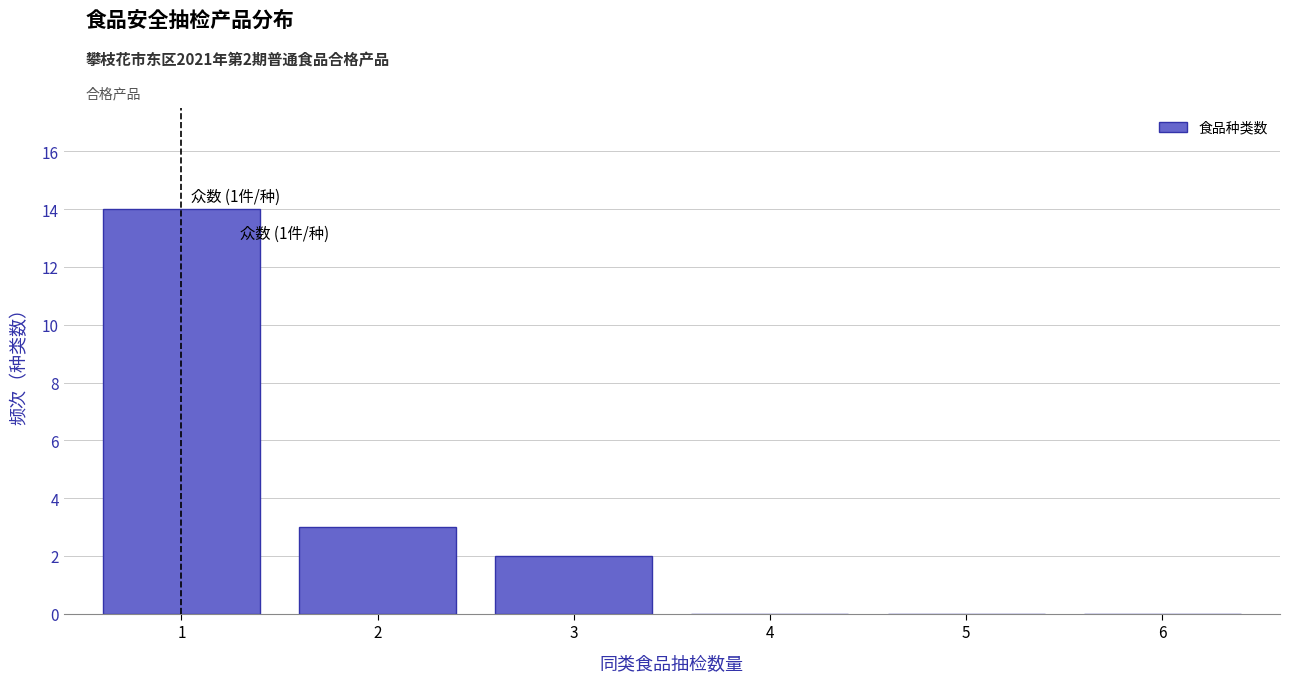

Reading left to right, list all the values displayed in this chart.

1=14	2=3	3=2	4=0	5=0	6=0